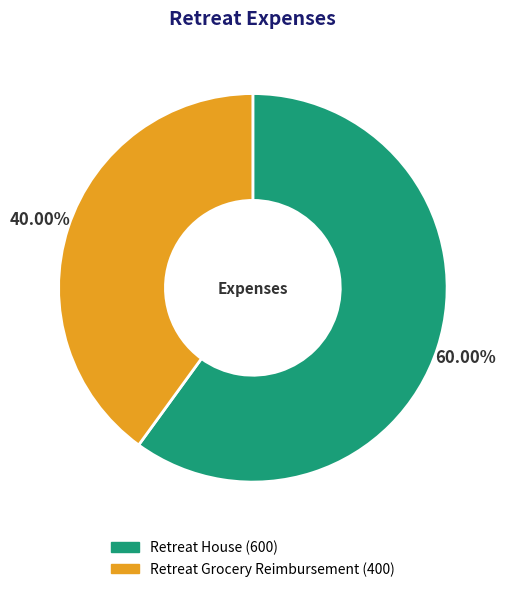

The Retreat Grocery Reimbursement slice represents 40% of the pie. True or false?

True